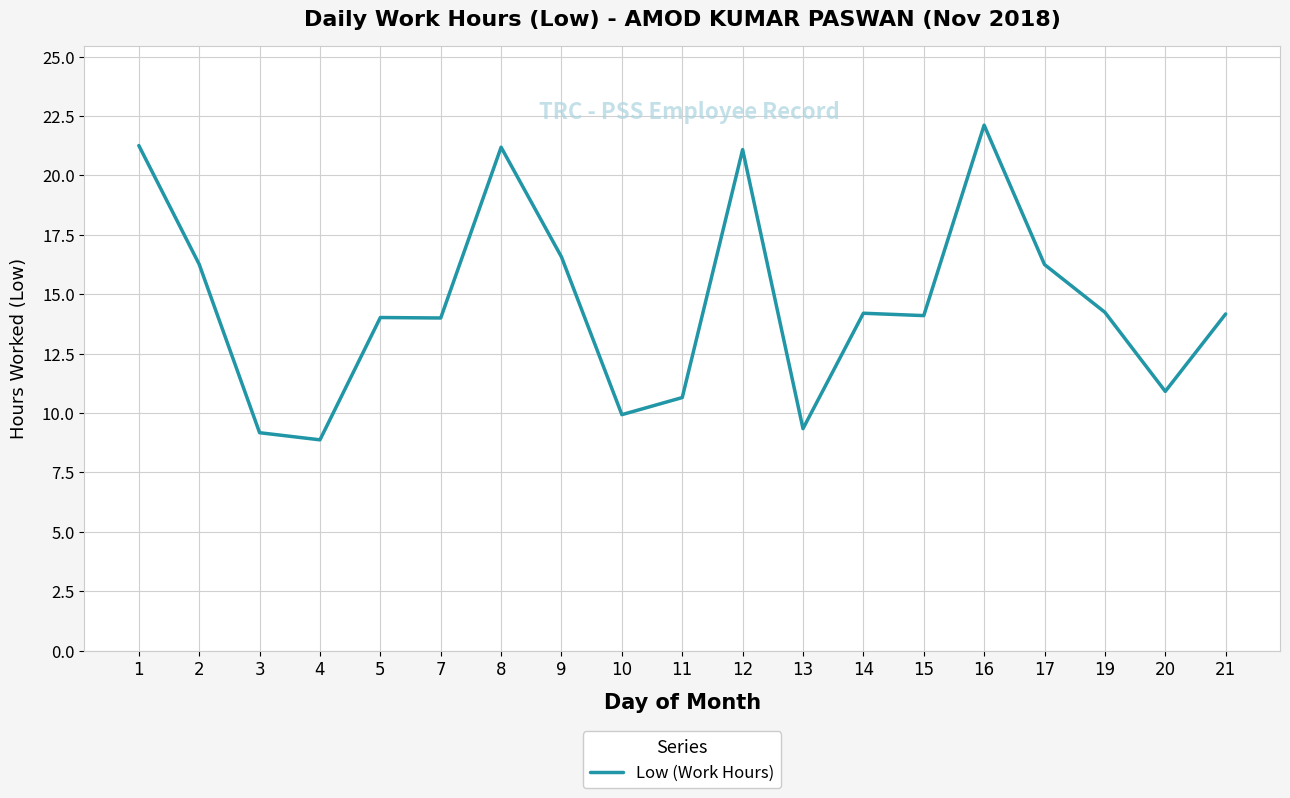

Between 8 and 3, which is larger?

8